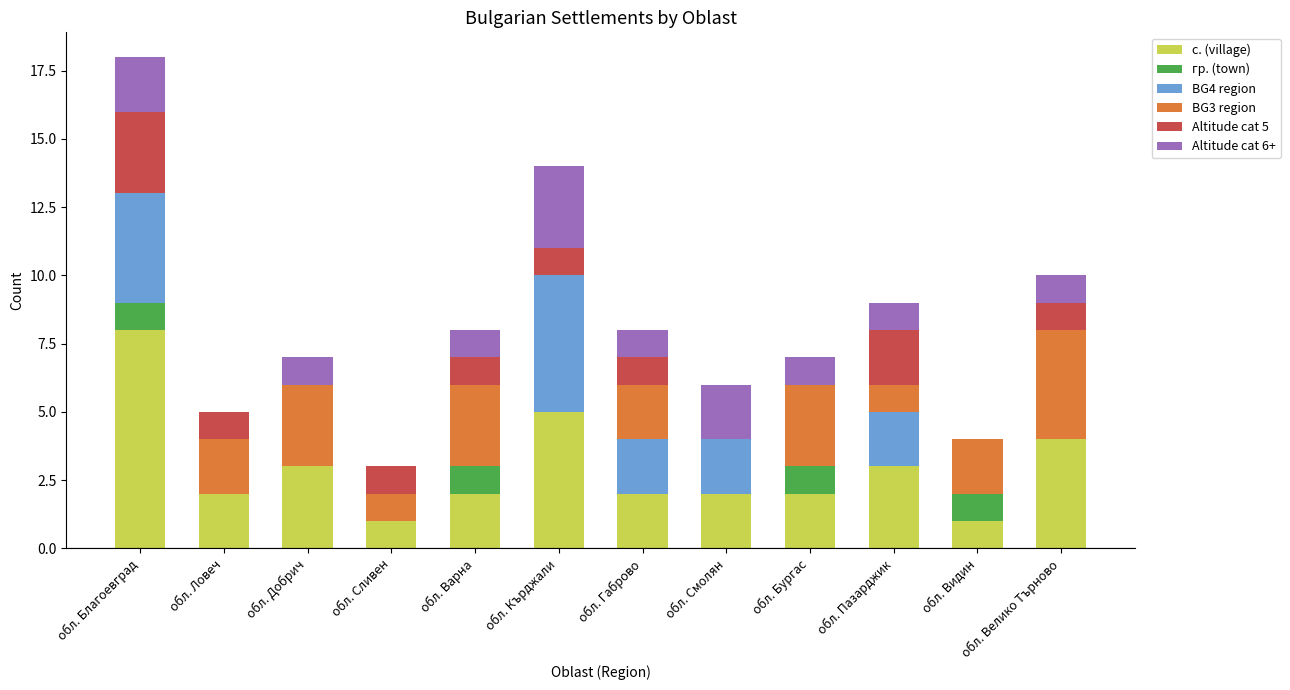

Is it true that с. (village) equals 3 at обл. Добрич?

True